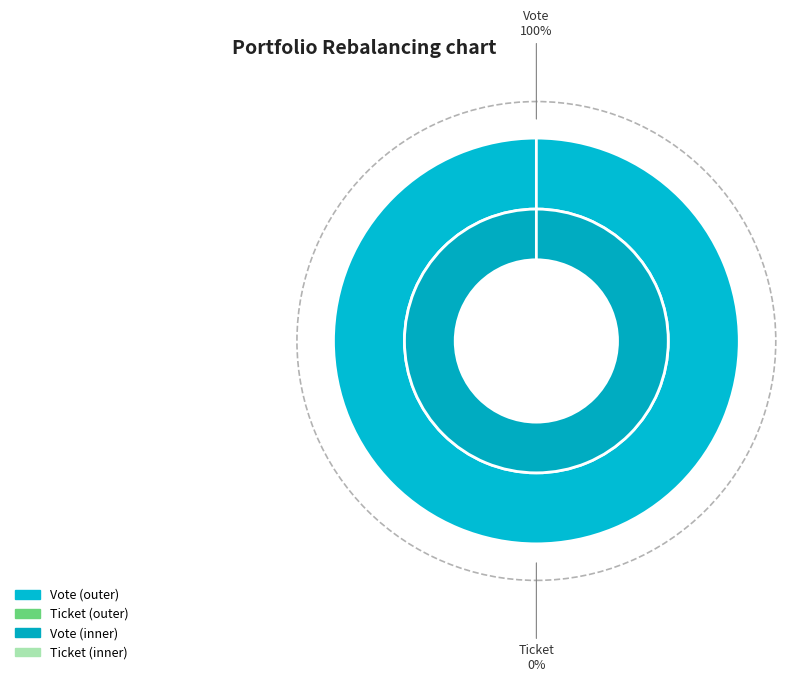

How many segments does this pie chart have?

2